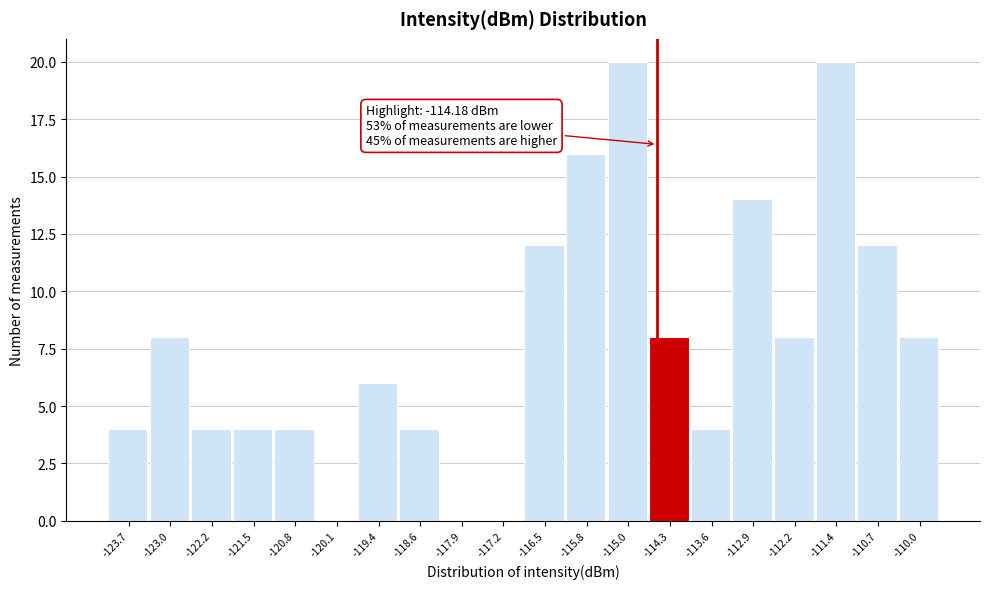

Reading right to left, what are all the values shown in this chart?

-110.0=8	-110.7=12	-111.4=20	-112.2=8	-112.9=14	-113.6=4	-114.3=8	-115.0=20	-115.8=16	-116.5=12	-117.2=0	-117.9=0	-118.6=4	-119.4=6	-120.1=0	-120.8=4	-121.5=4	-122.2=4	-123.0=8	-123.7=4